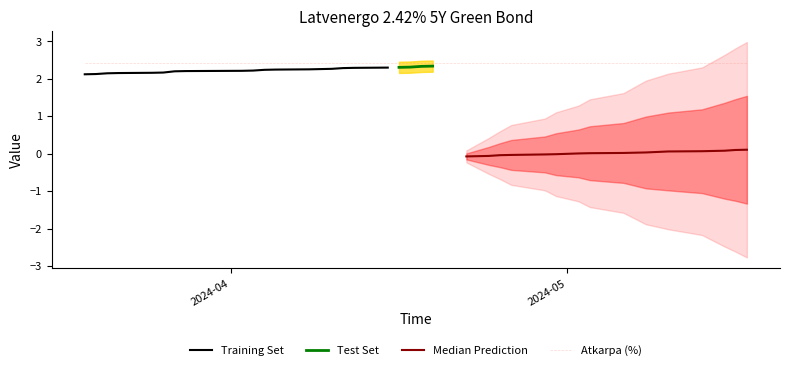

True or false: Atkarpa (%) and Palūkanos intersect in this chart.

False